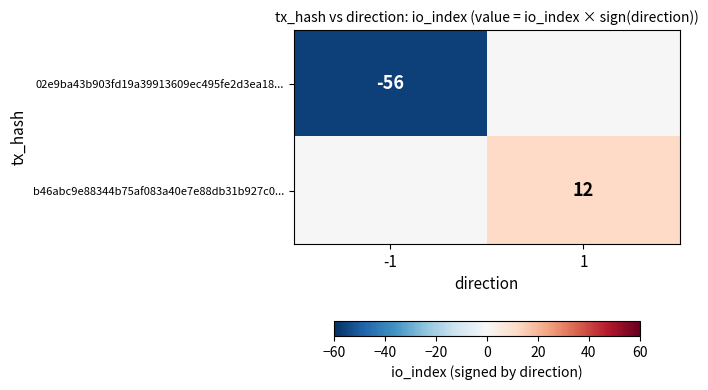

True or false: 02e9ba43b903fd19a39913609ec495fe2d3ea18... has a value of -56 at -1.

True